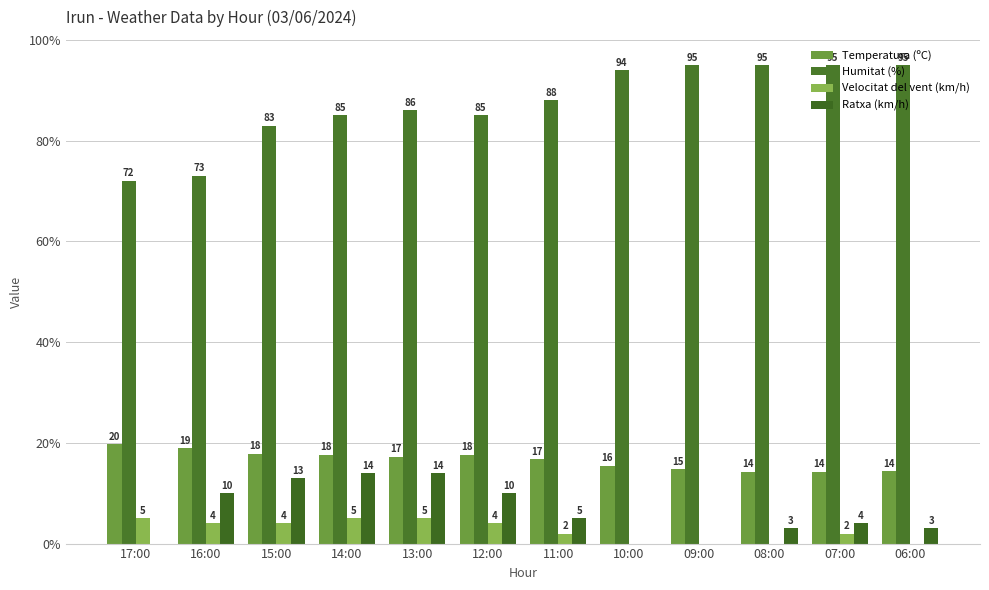

How many distinct data groups are displayed?

4